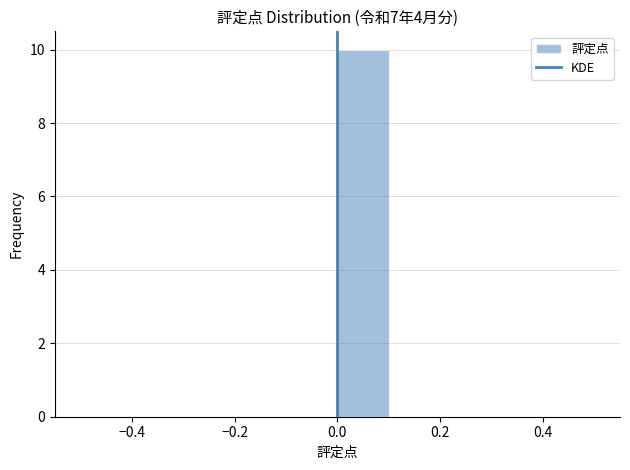

Over which range of the x-axis is the bar tallest?

0.0 to 0.1